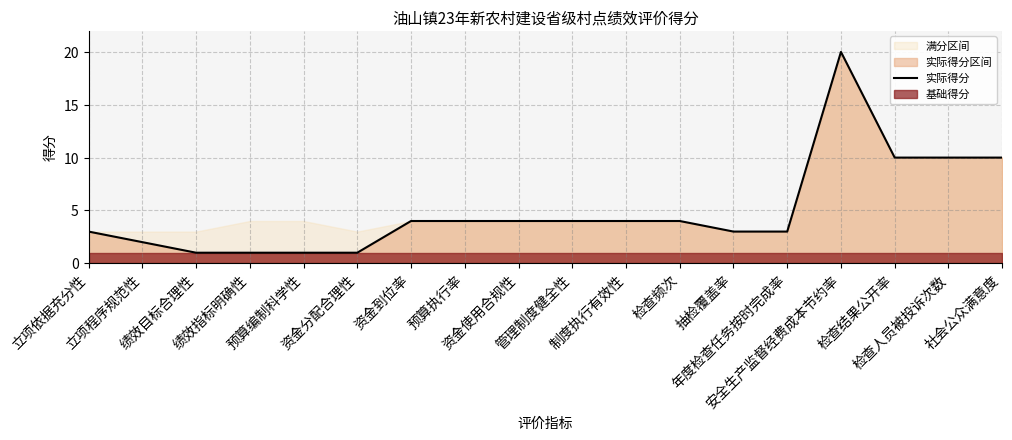

What value does the data have at 检查频次?

4